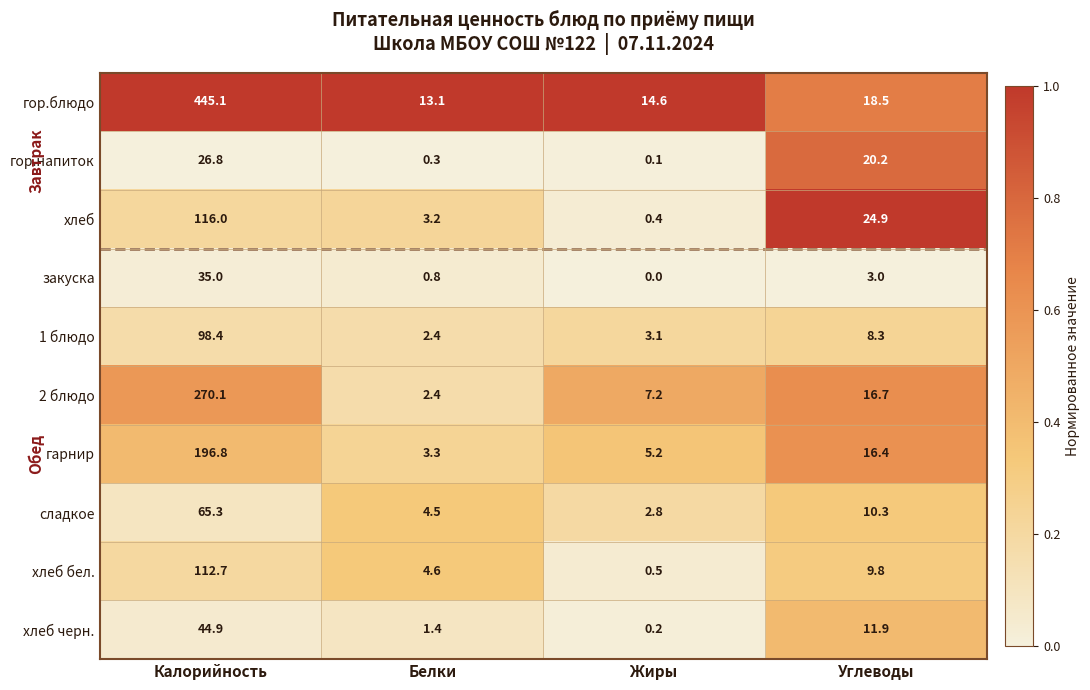

The закуска series shows 3.0 at Углеводы. True or false?

True